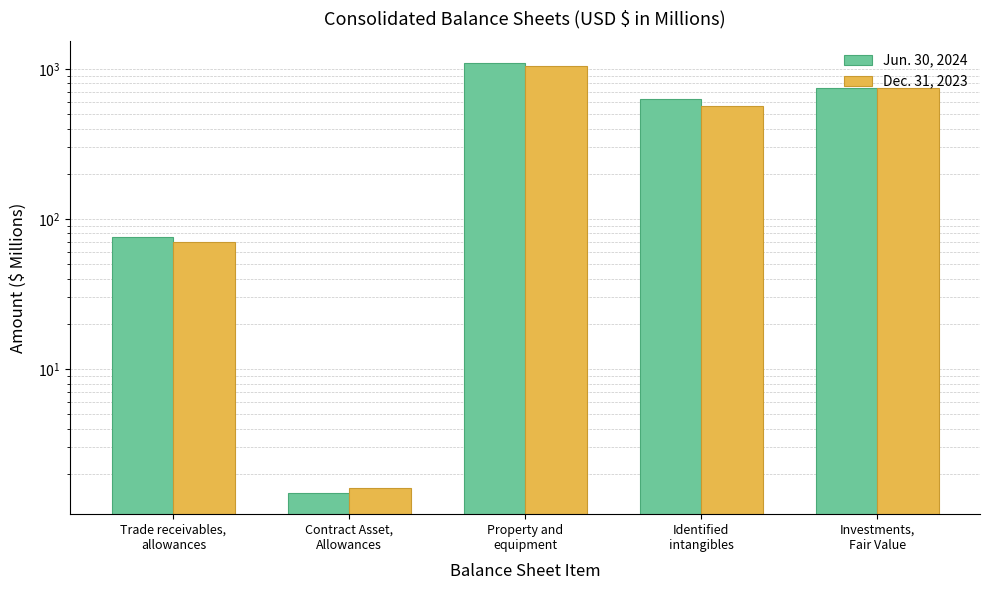

Count the number of categories in the chart.

5